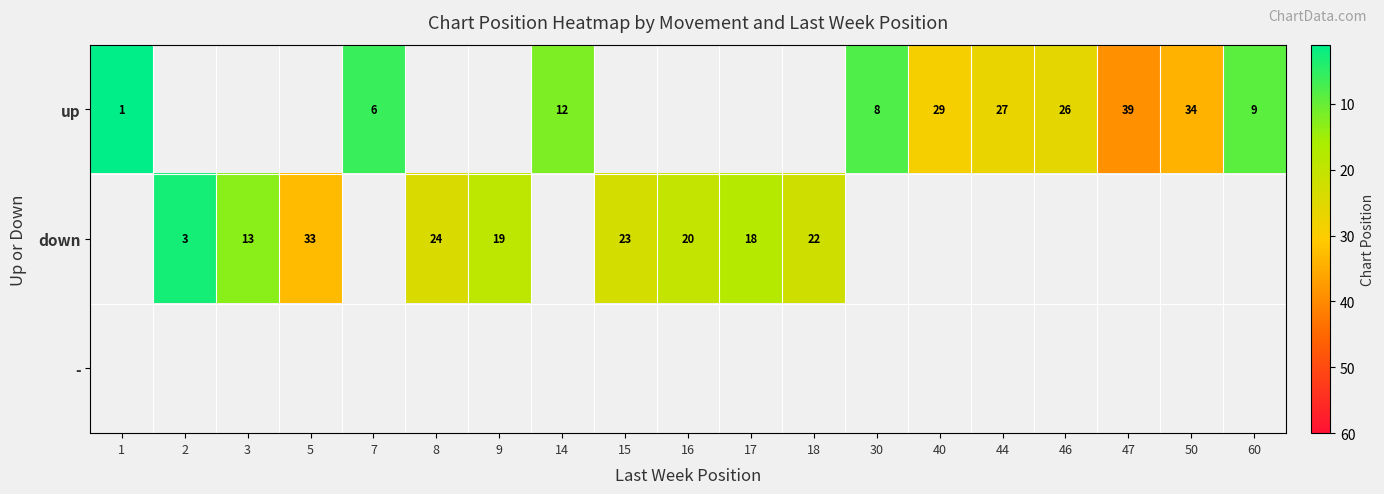

True or false: up has a value of 4.0 at 7.

False